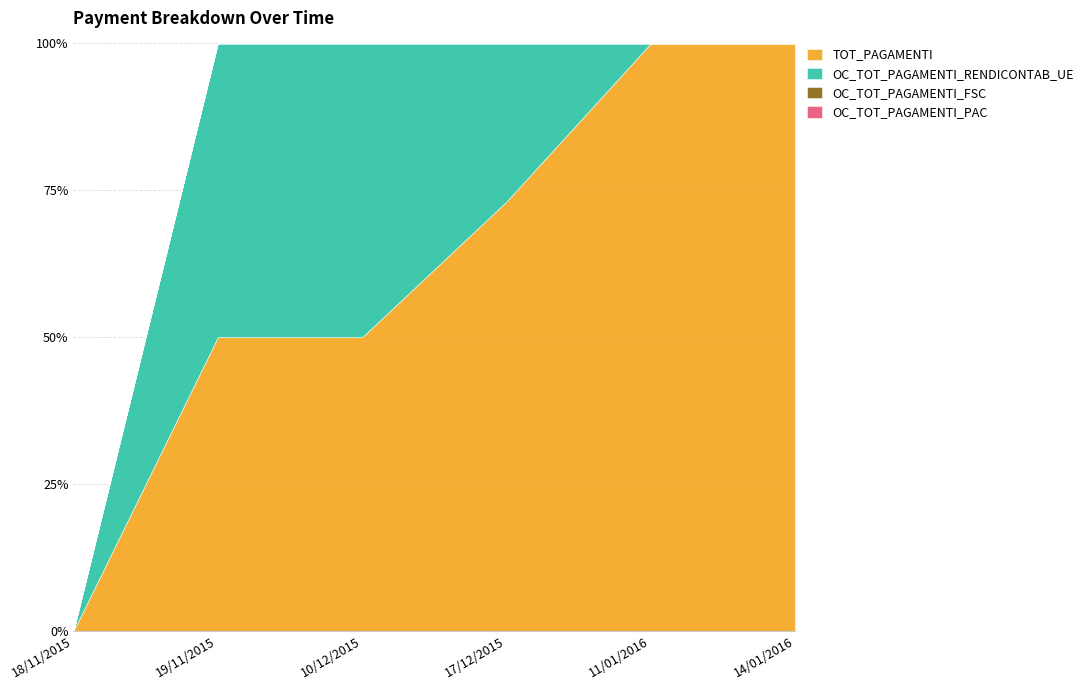

What is the maximum value shown in the chart?

84418.3